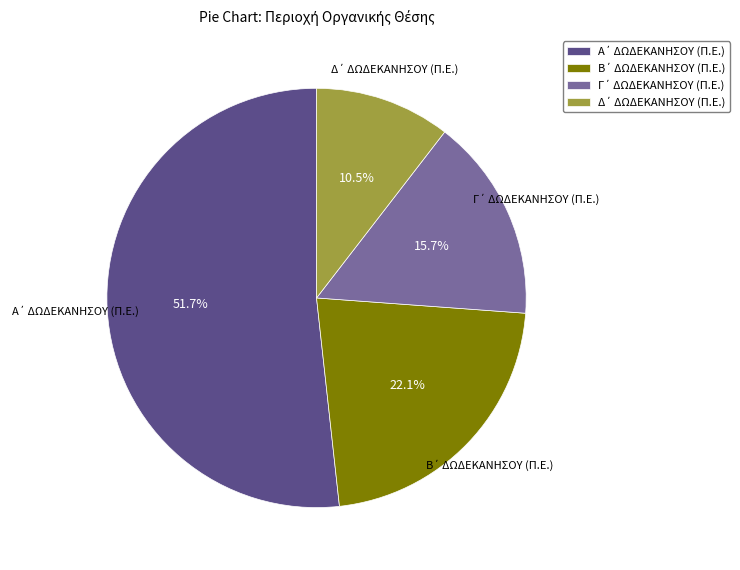

Is there a majority slice in this chart?

Yes